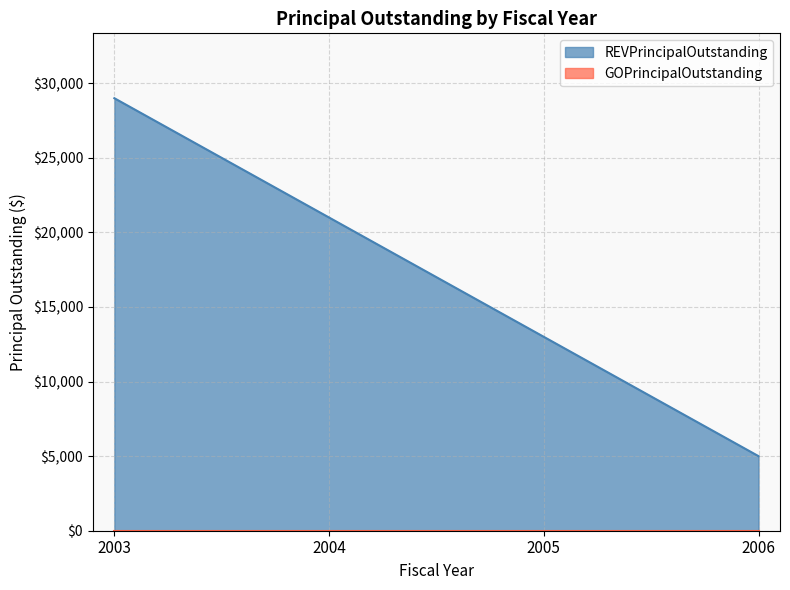

What is the value of the 4th point from the left?

5000